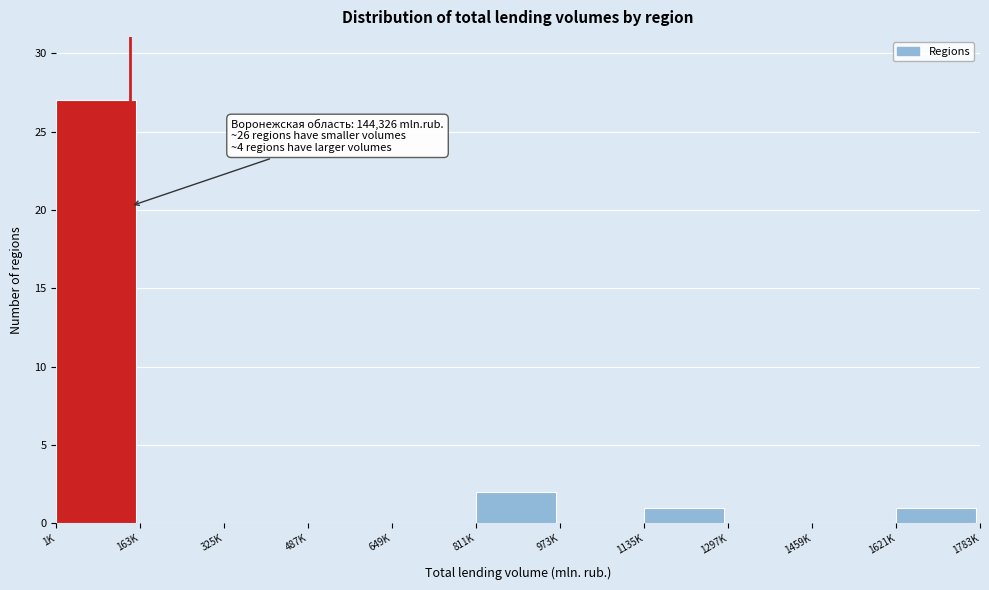

Reading right to left, what are all the values shown in this chart?

1621K=1	1459K=0	1297K=0	1135K=1	973K=0	811K=2	649K=0	487K=0	325K=0	163K=0	1K=27